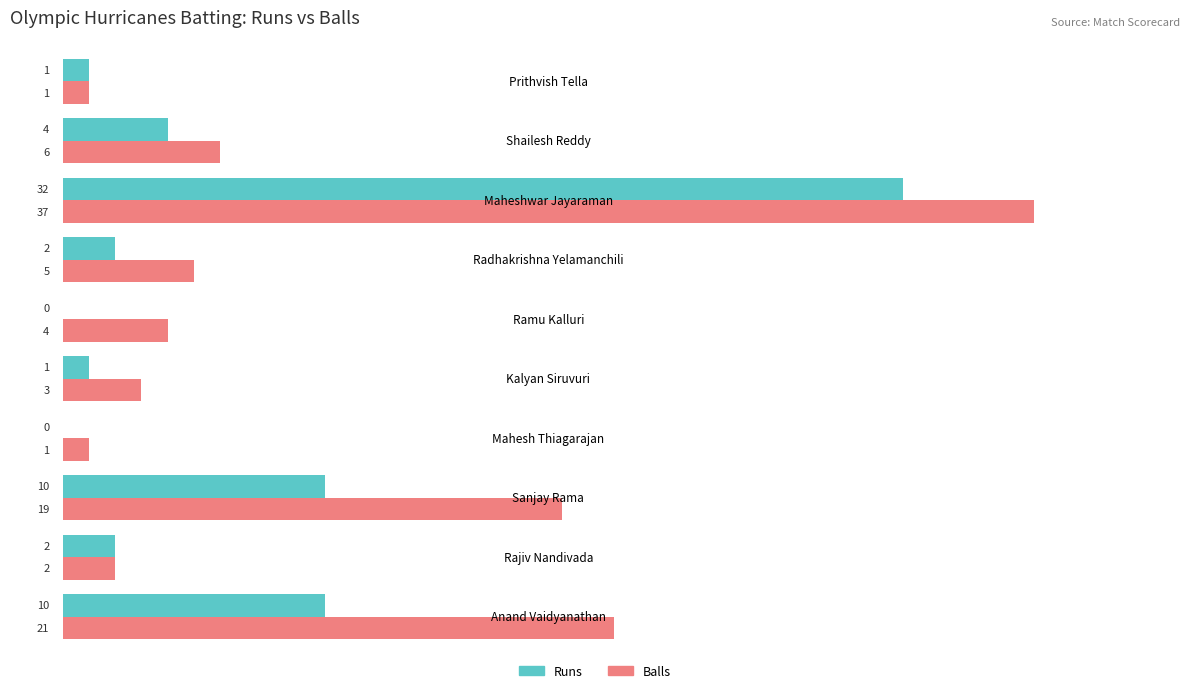

Which series has the largest total across all categories?

Balls